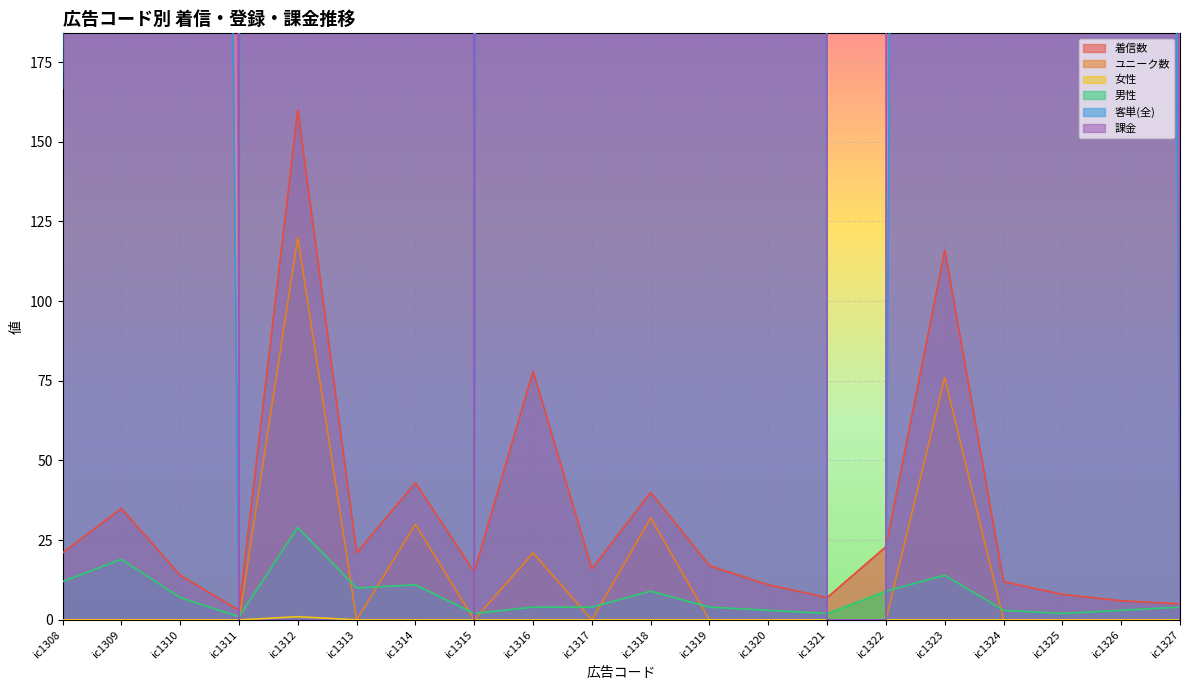

Is it true that 男性 equals 4.9 at ic1320?

False